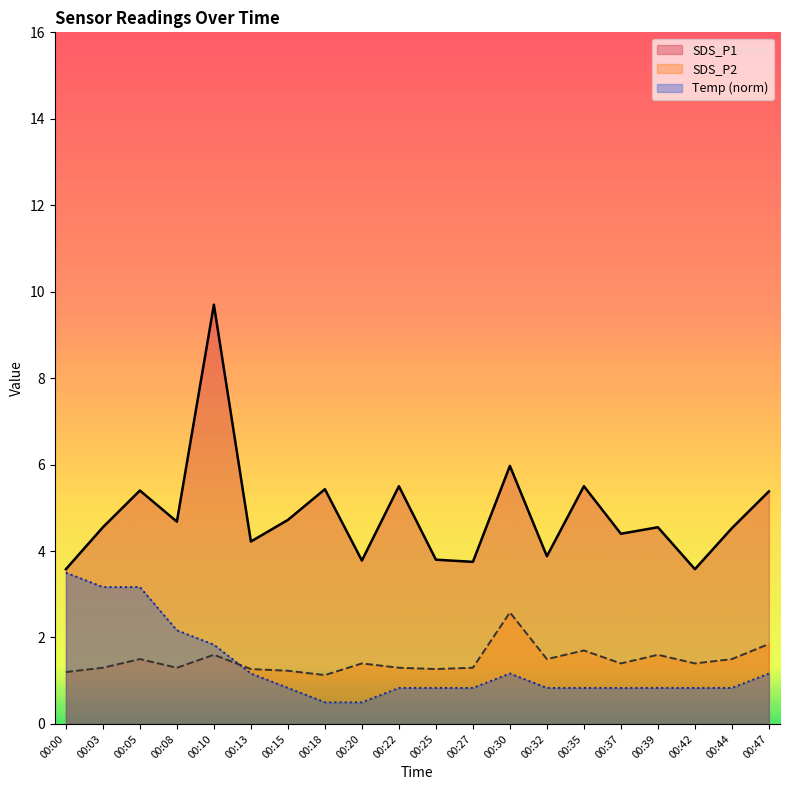

Which series changed the most between 00:00 and 00:15?

Temp (norm)